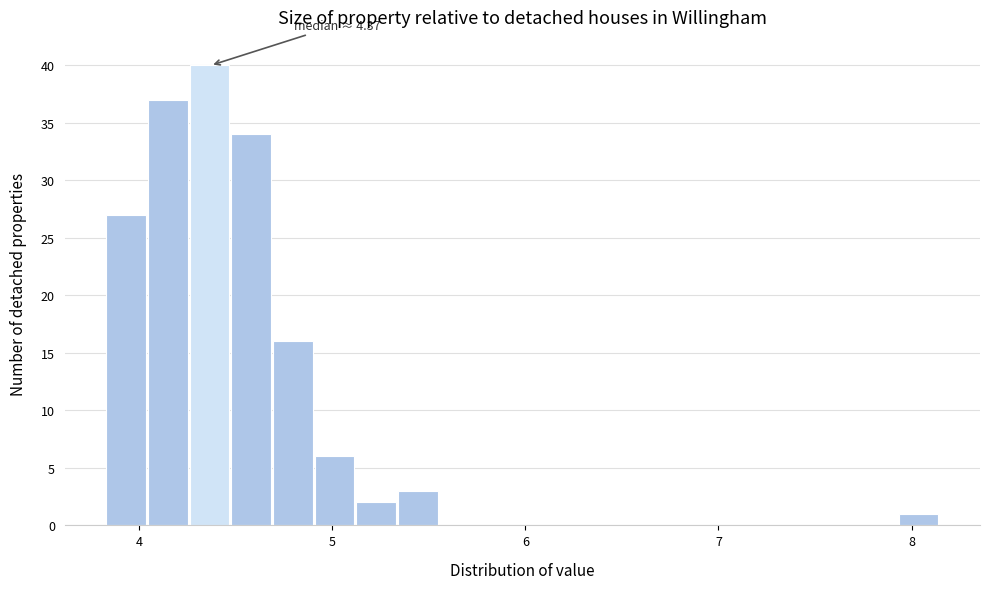

Around what value on the x-axis is the tallest bar? Give the approximate position of its centre, as read against the axis.

4.4